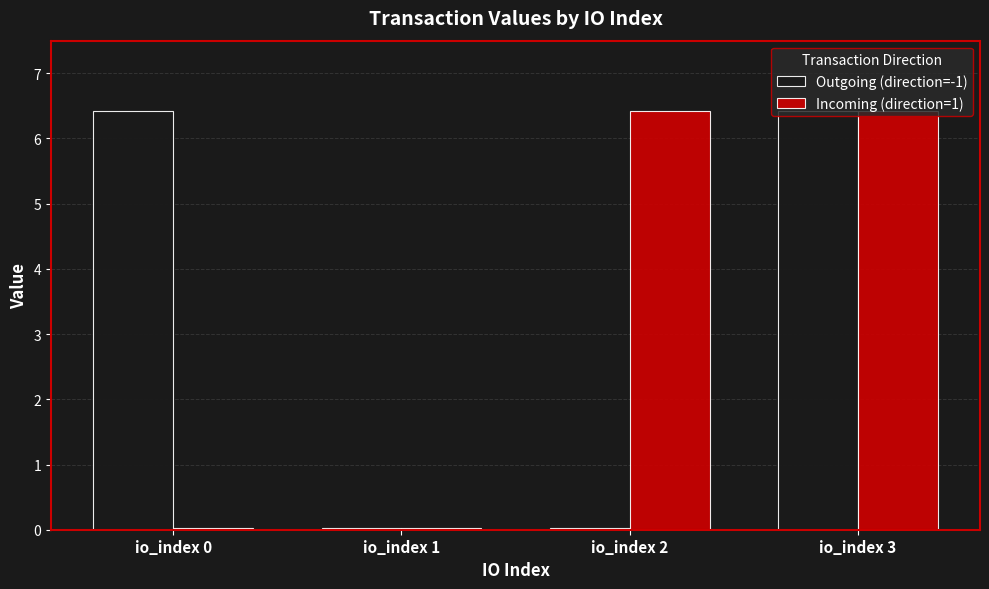

What are all the series names shown in the legend?

Outgoing (direction=-1), Incoming (direction=1)